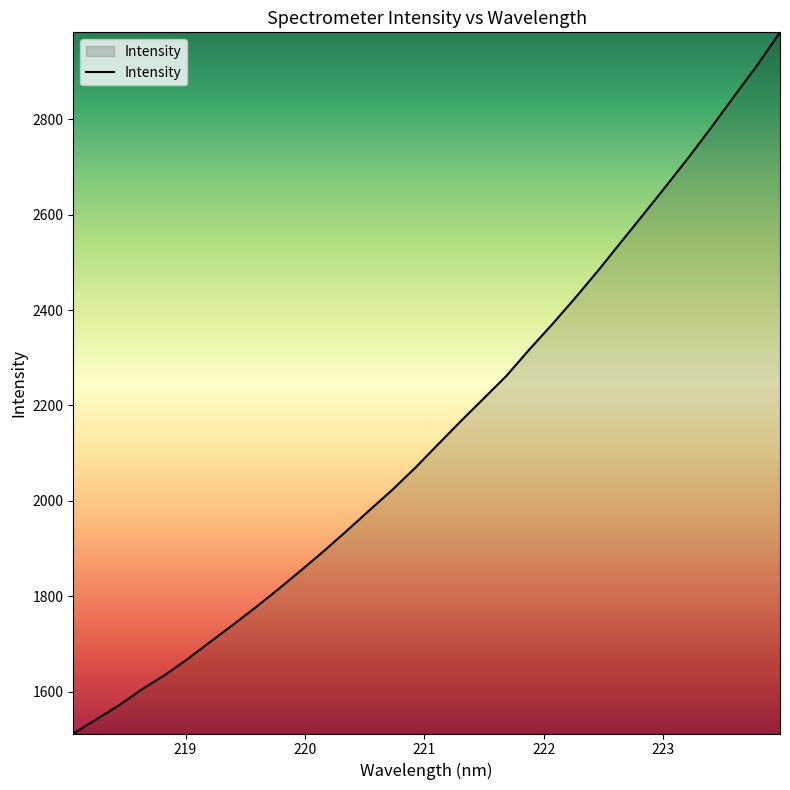

What is the minimum value shown in the chart?

1513.0